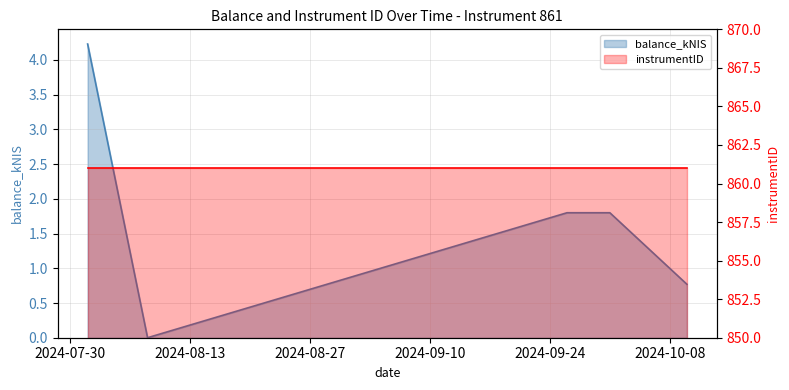

List the series in order of their peak value, highest first.

instrumentID, balance_kNIS